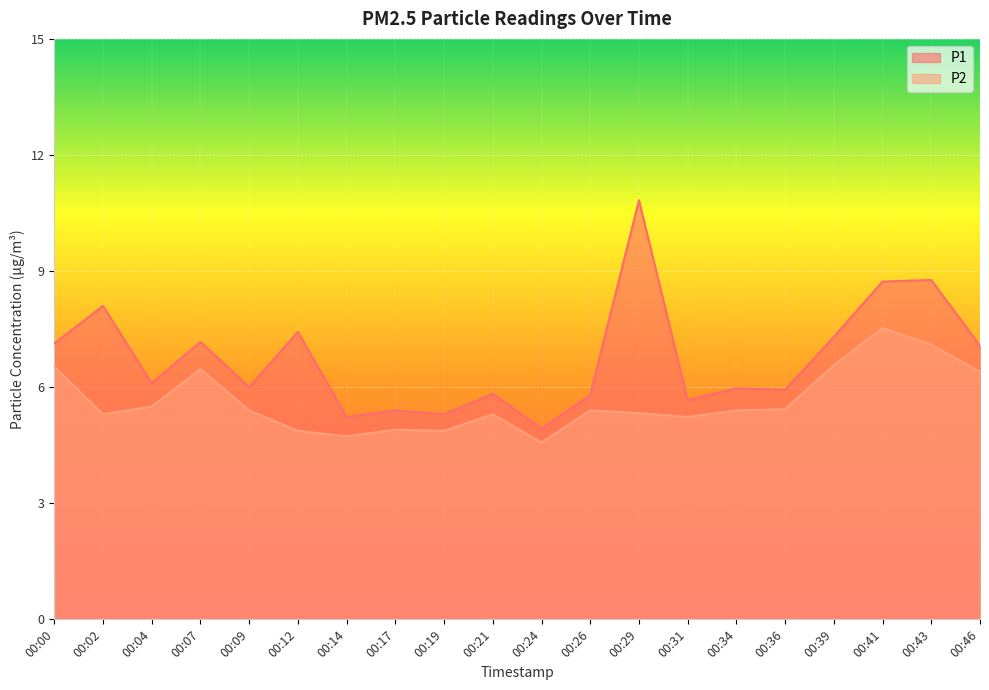

True or false: P2 has more than 1 interior local peaks.

True